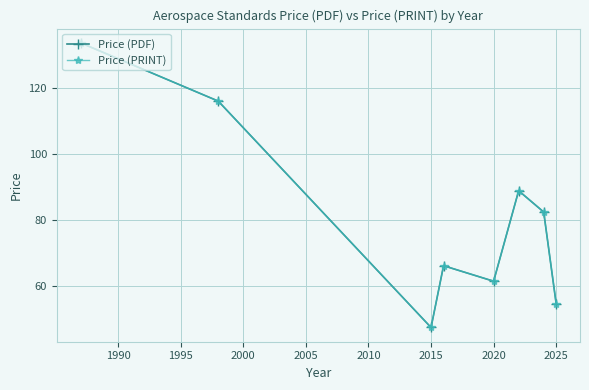

True or false: Price (PRINT) and Price (PDF) cross at least once.

False